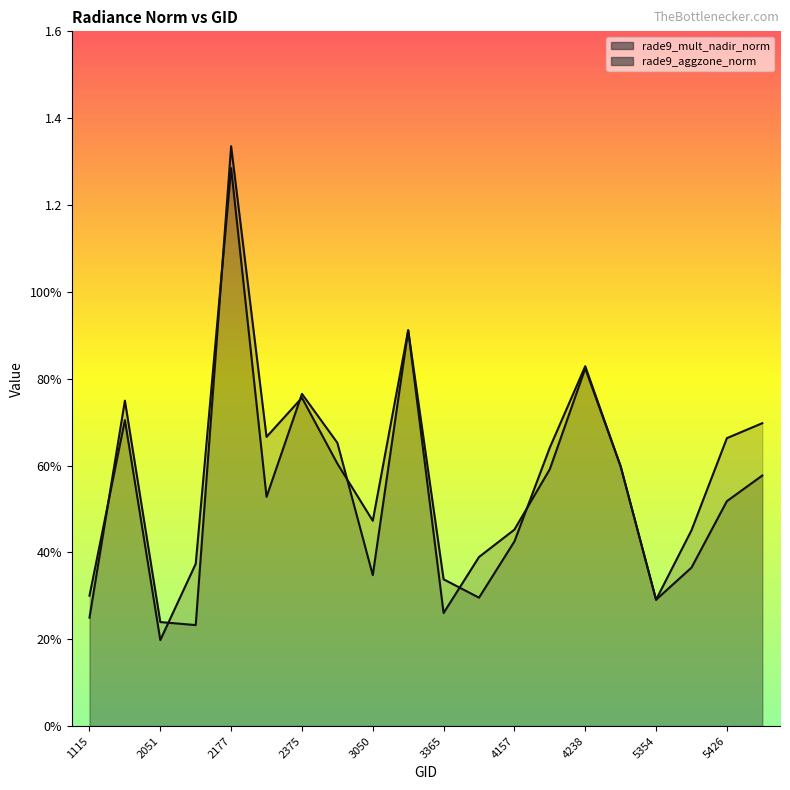

How many times do rade9_mult_nadir_norm and rade9_aggzone_norm cross each other?

8